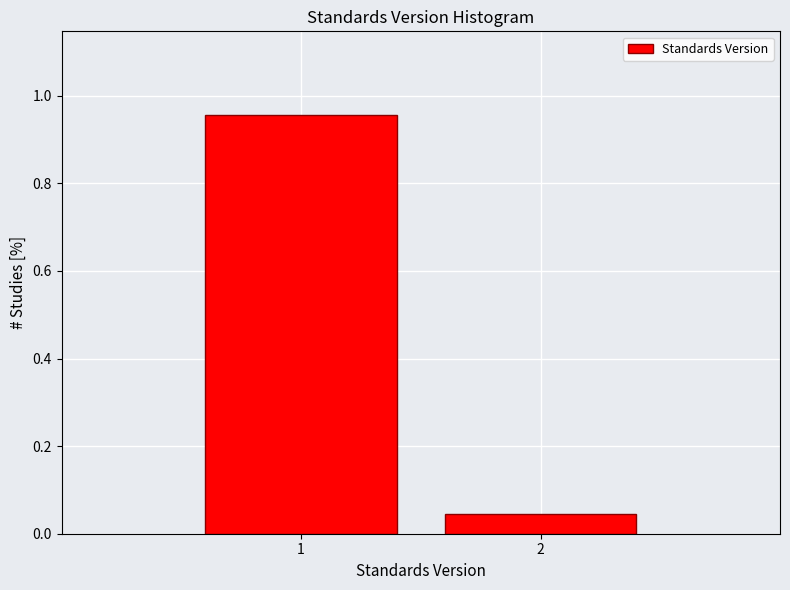

Rank the categories by value from highest to lowest.

1, 2